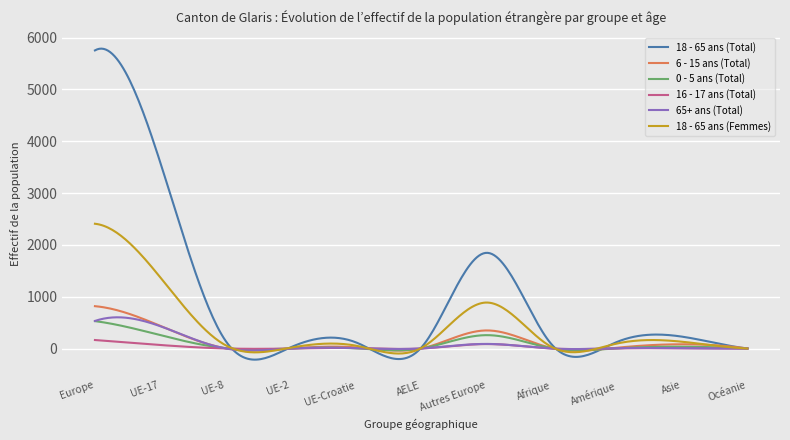

What is the minimum value shown in the chart?

-214.5